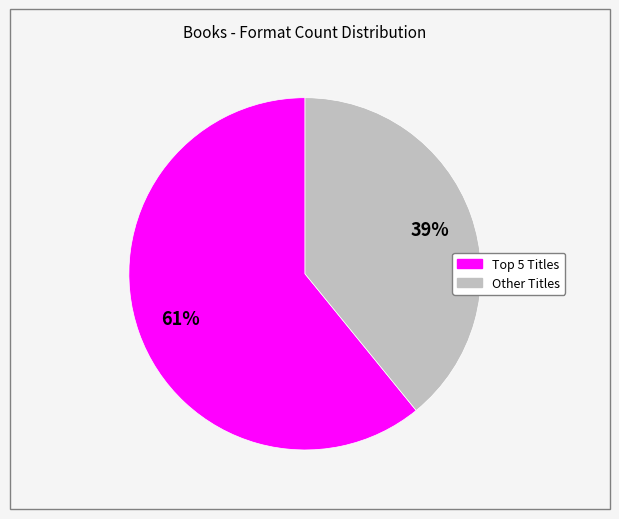

Is there a majority slice in this chart?

Yes